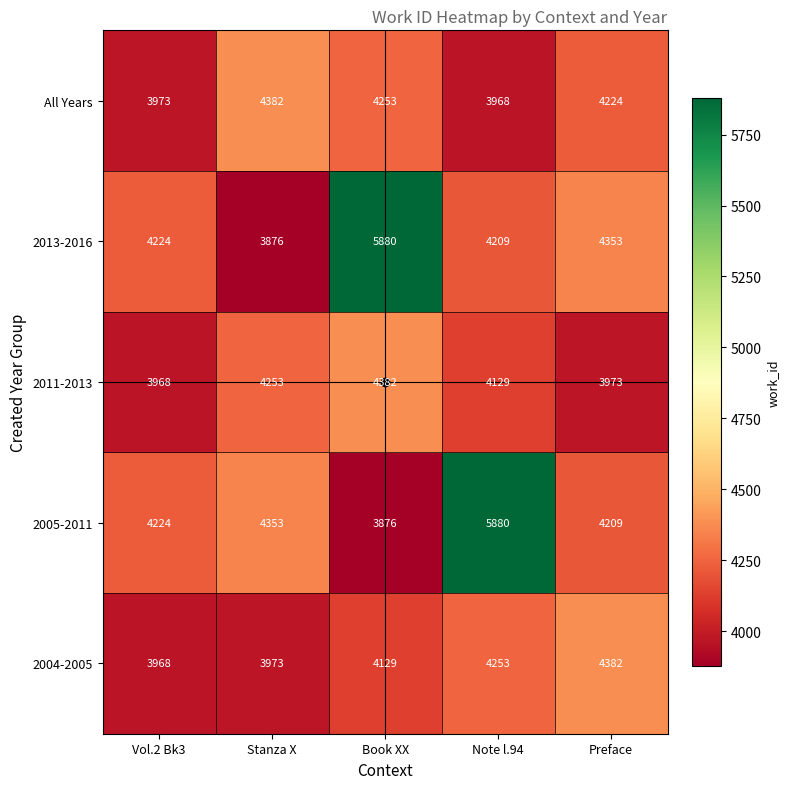

Which series changed the most between Stanza X and Book XX?

2013-2016